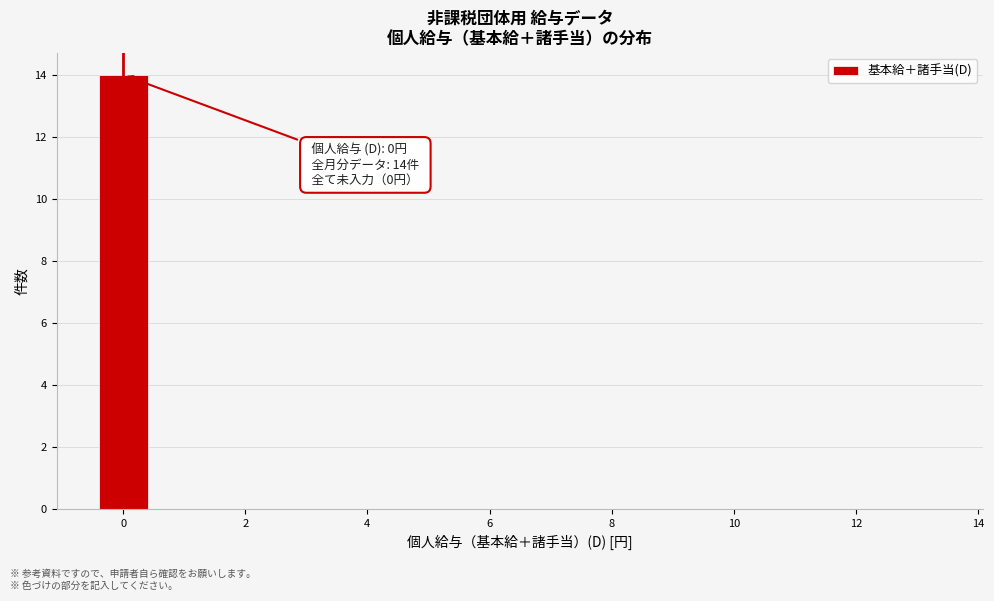

Which range on the x-axis has the tallest bar?

-0.5 to 0.5